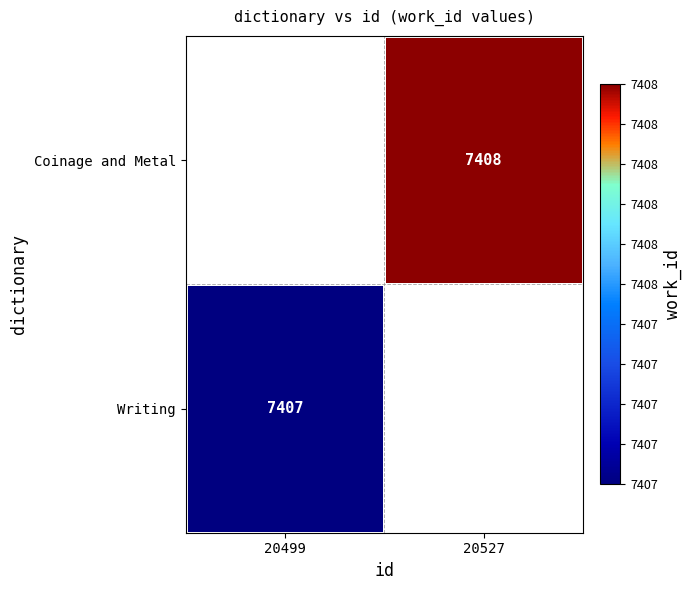

True or false: Writing has a value of 11880 at 20499.

False